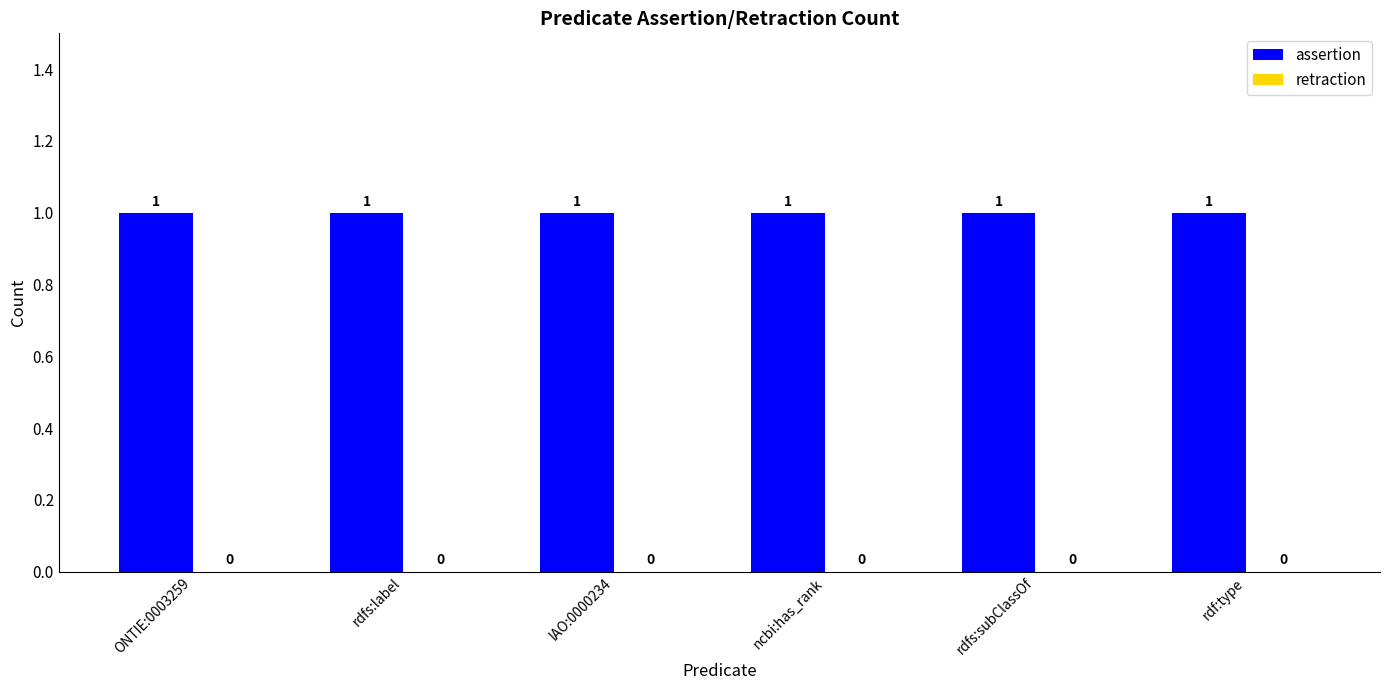

Which has a higher value, ONTIE:0003259 or rdf:type?

ONTIE:0003259